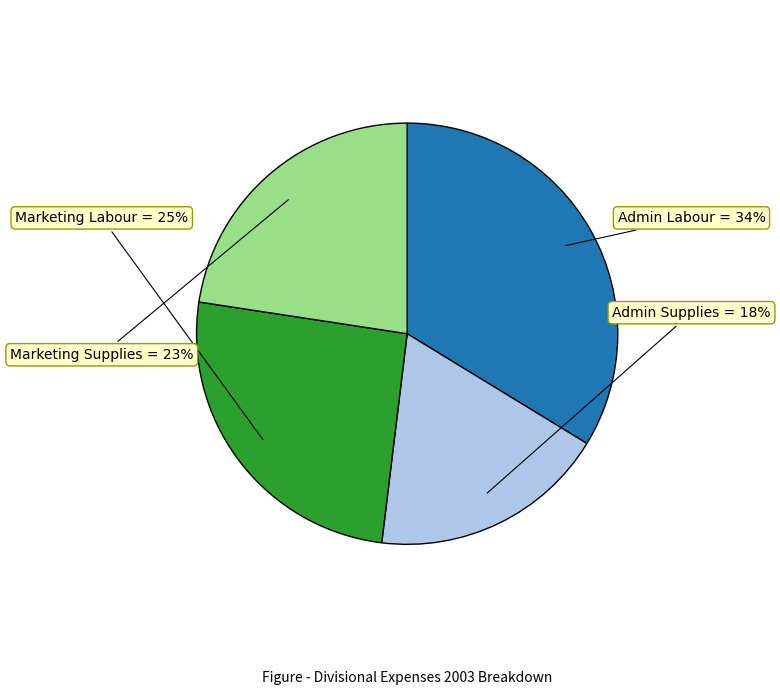

Approximately how many times larger is the value at Admin Supplies compared to Marketing Labour?

0.7